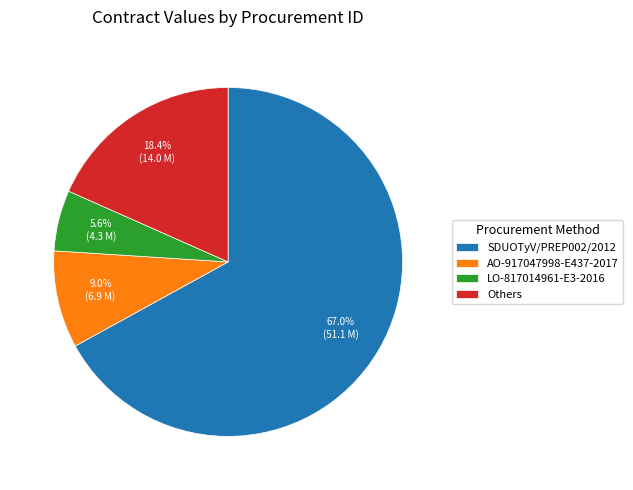

Which category has the biggest portion of the pie?

SDUOTyV/PREP002/2012